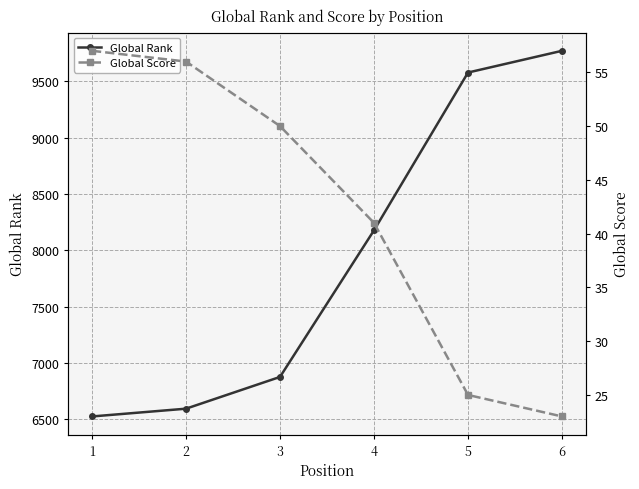

What is the sum of all Global Rank values?

47524